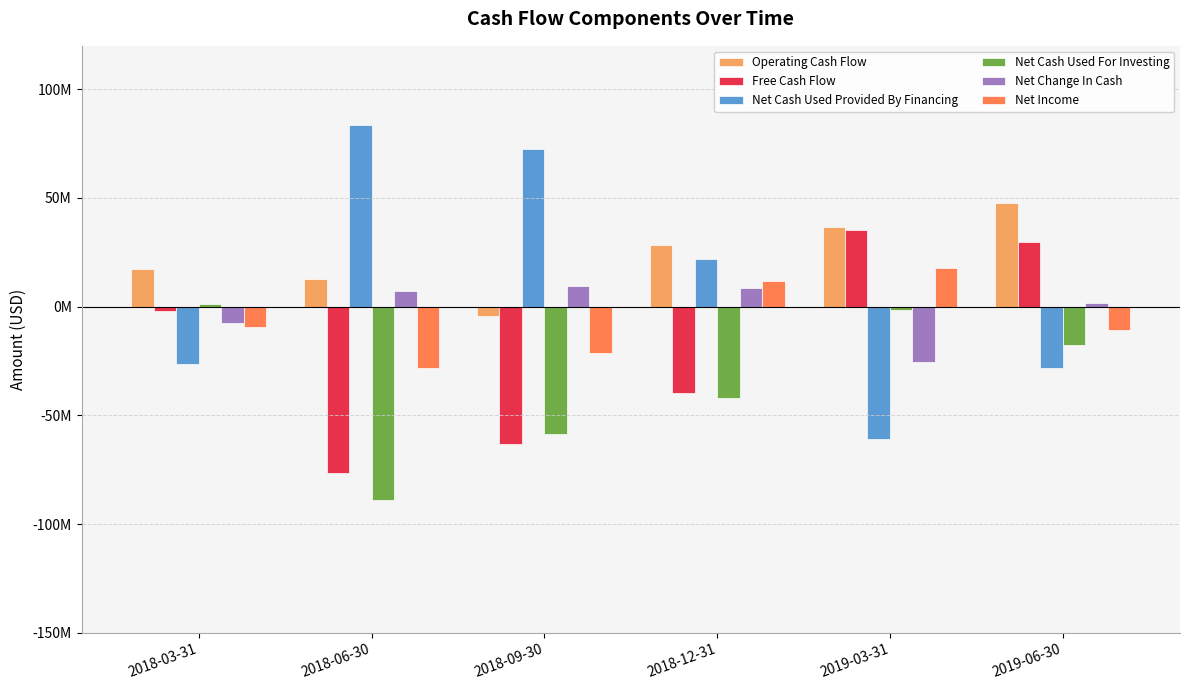

How many bars are there in each group?

6